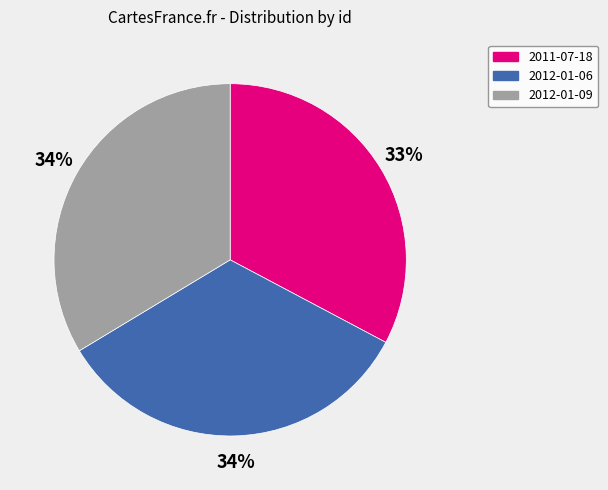

Is there any slice that represents more than half of the pie?

No